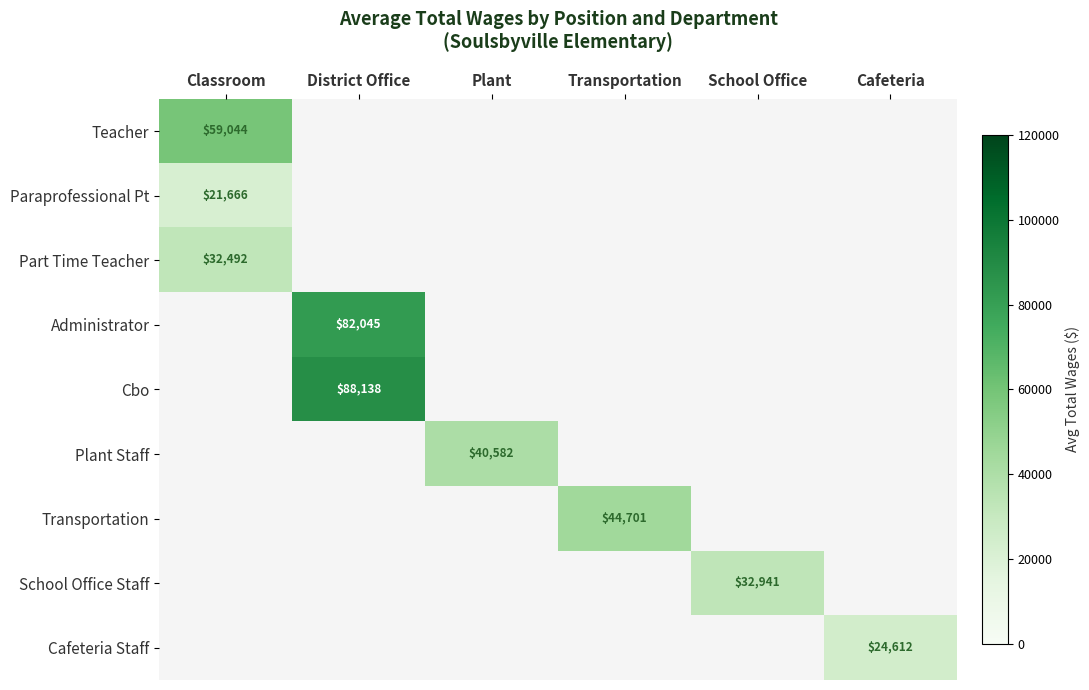

What is the minimum value for Teacher?

59044.1